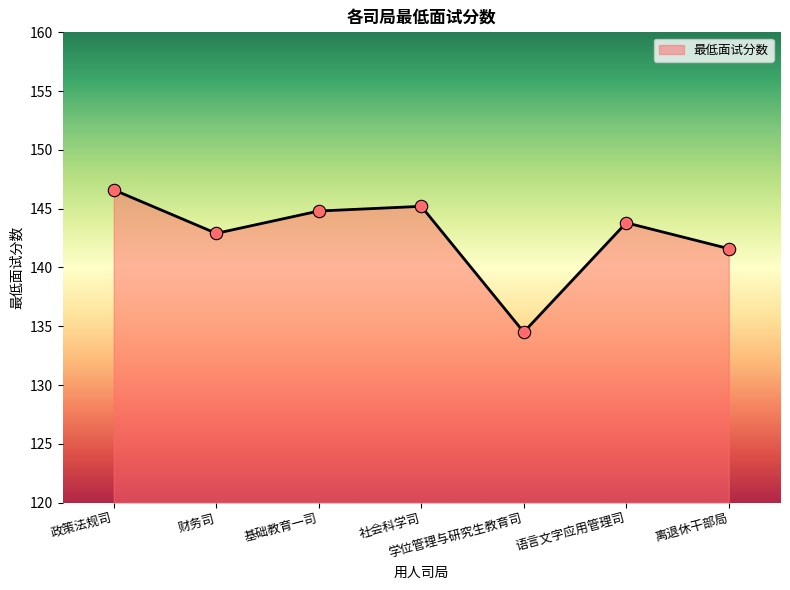

Approximately how many times larger is the value at 政策法规司 compared to 社会科学司?

1.0